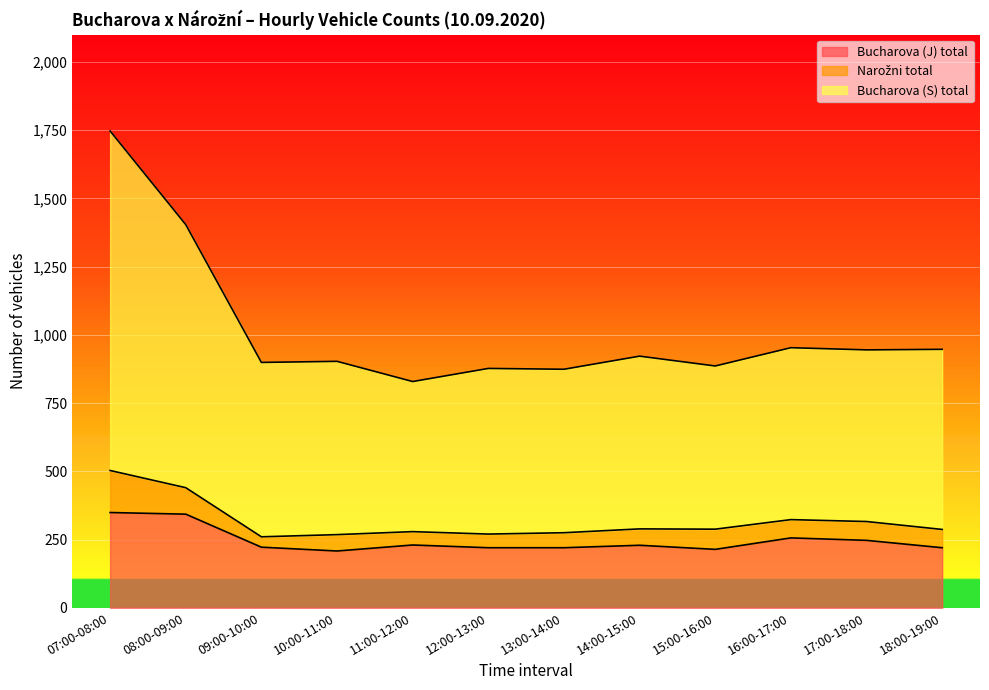

True or false: Bucharova (J) total and Bucharova (S) total intersect in this chart.

False